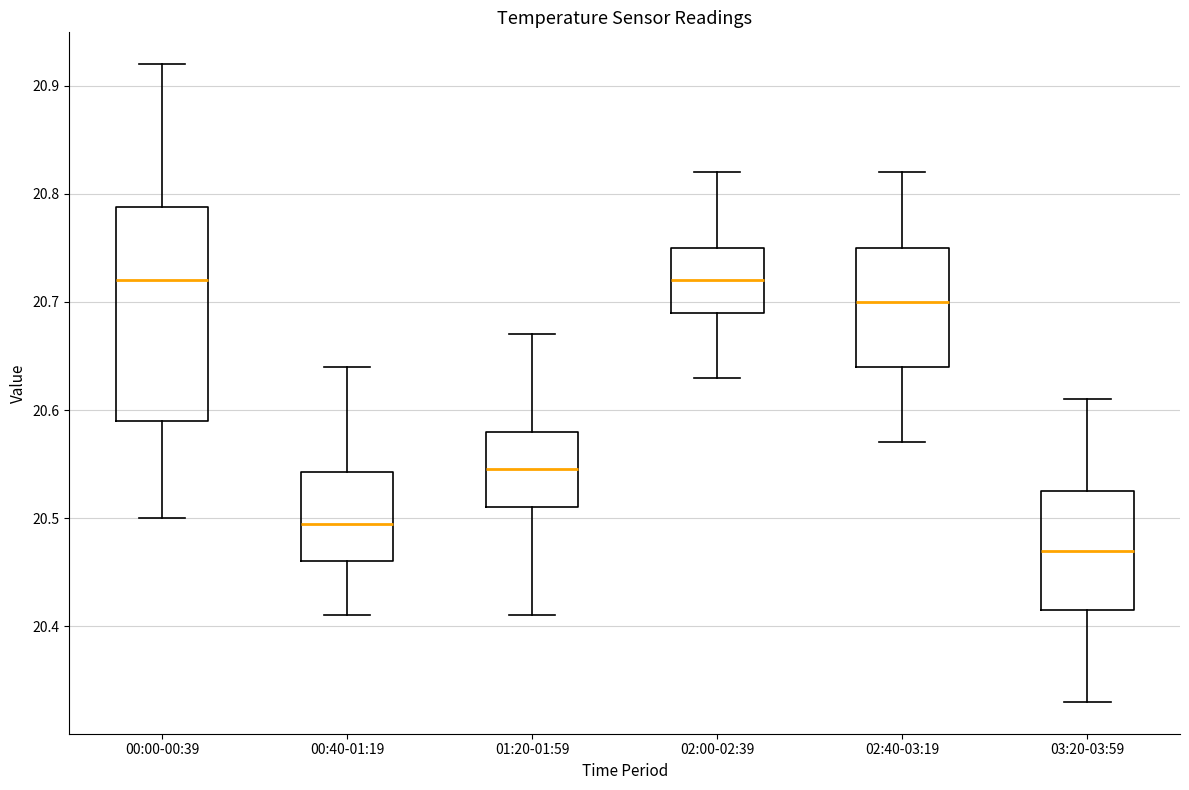

Where does the upper whisker of the box for 01:20-01:59 end on the y-axis? The values are not printed on the chart, so give them approximately, as read against the axis.

20.67